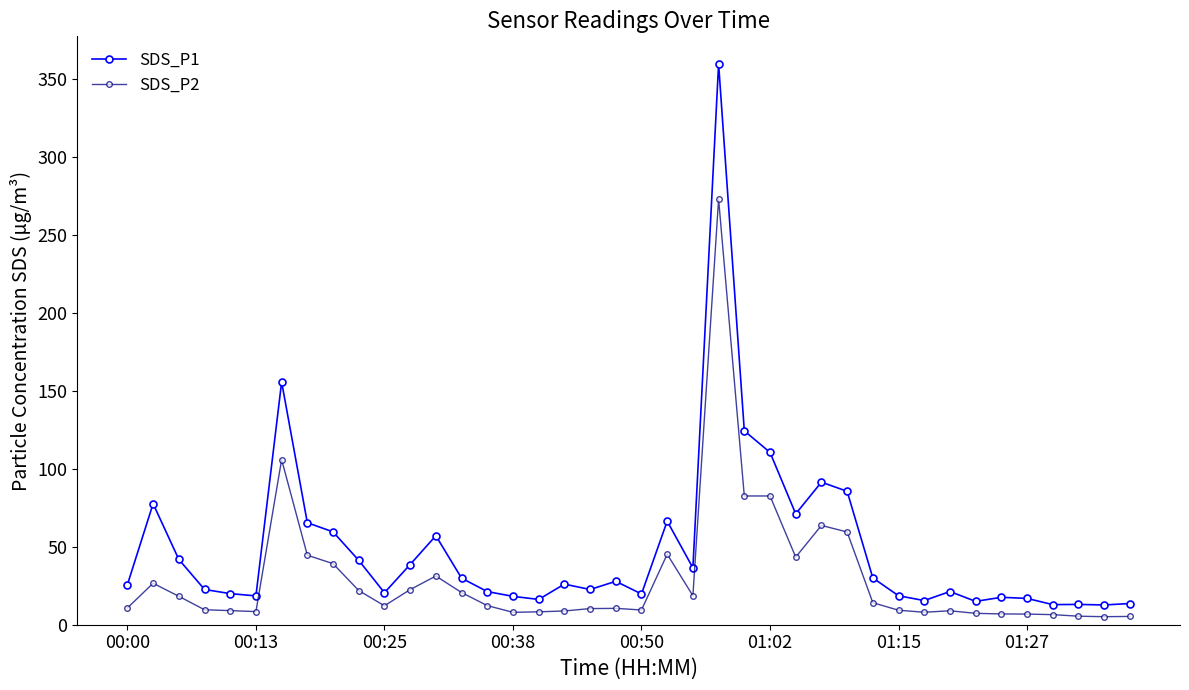

What is the value of the SDS_P2 point at the 11th from the left?

12.2